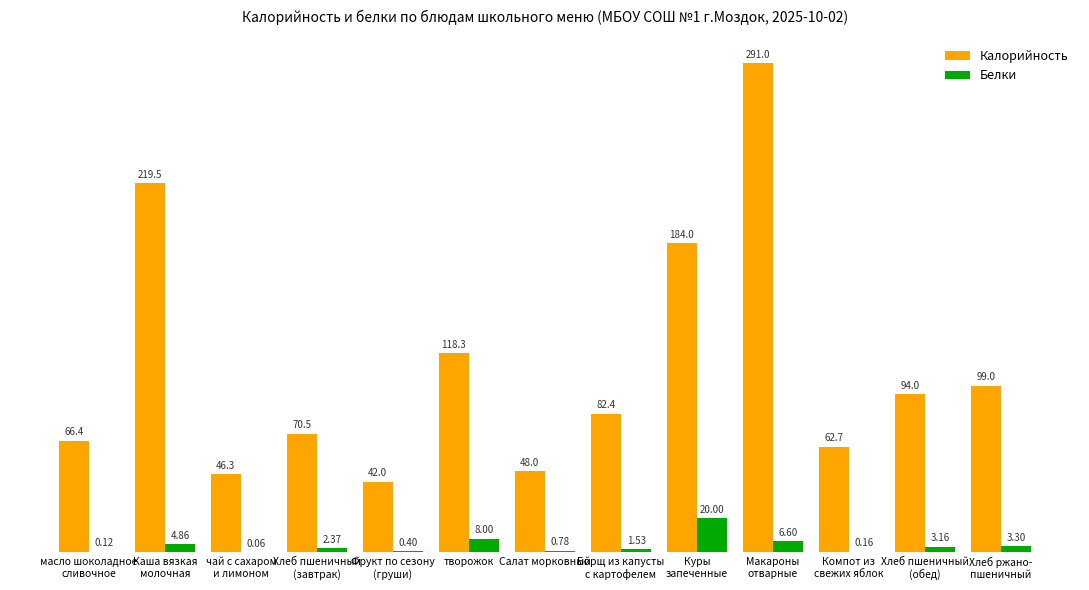

Where is Белки nearest to the value 10?

творожок